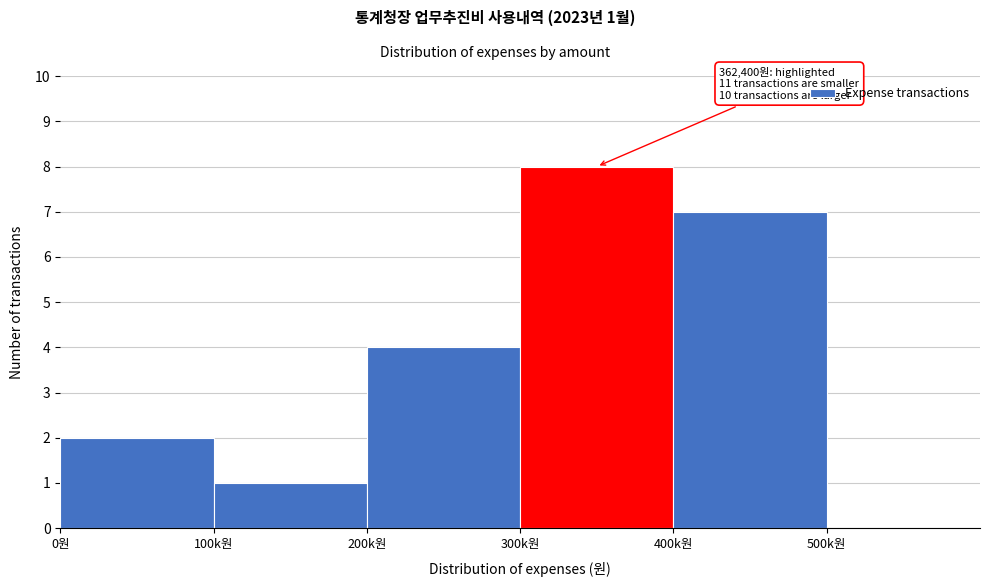

Reading right to left, extract all data points from this chart.

500k원=0	400k원=7	300k원=8	200k원=4	100k원=1	0원=2